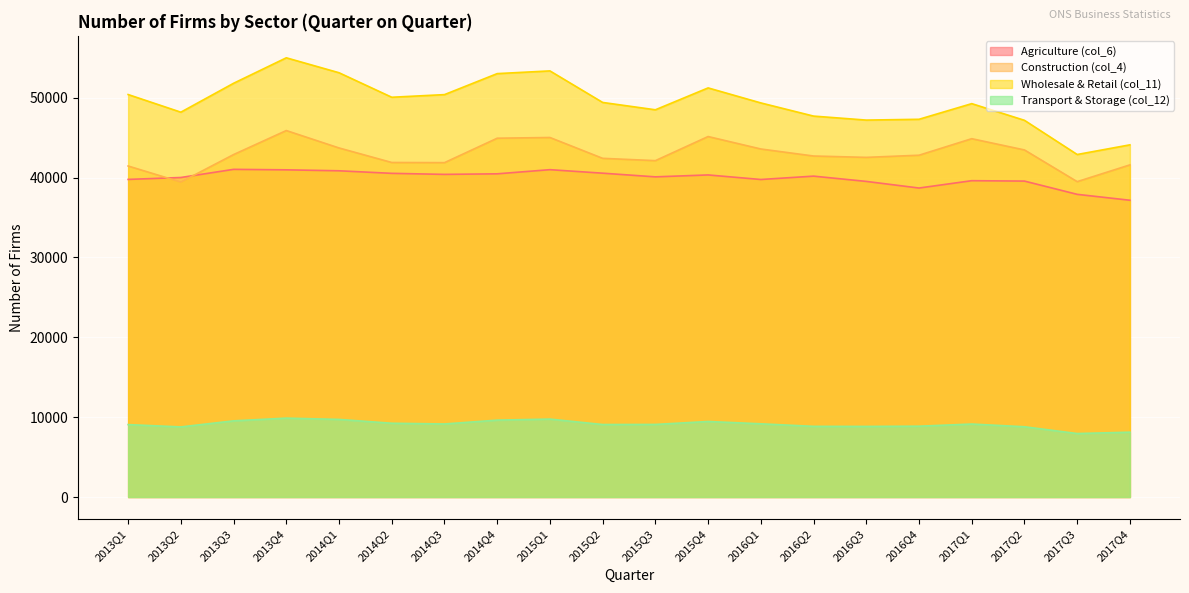

True or false: Transport & Storage (col_12) and Wholesale & Retail (col_11) intersect in this chart.

False